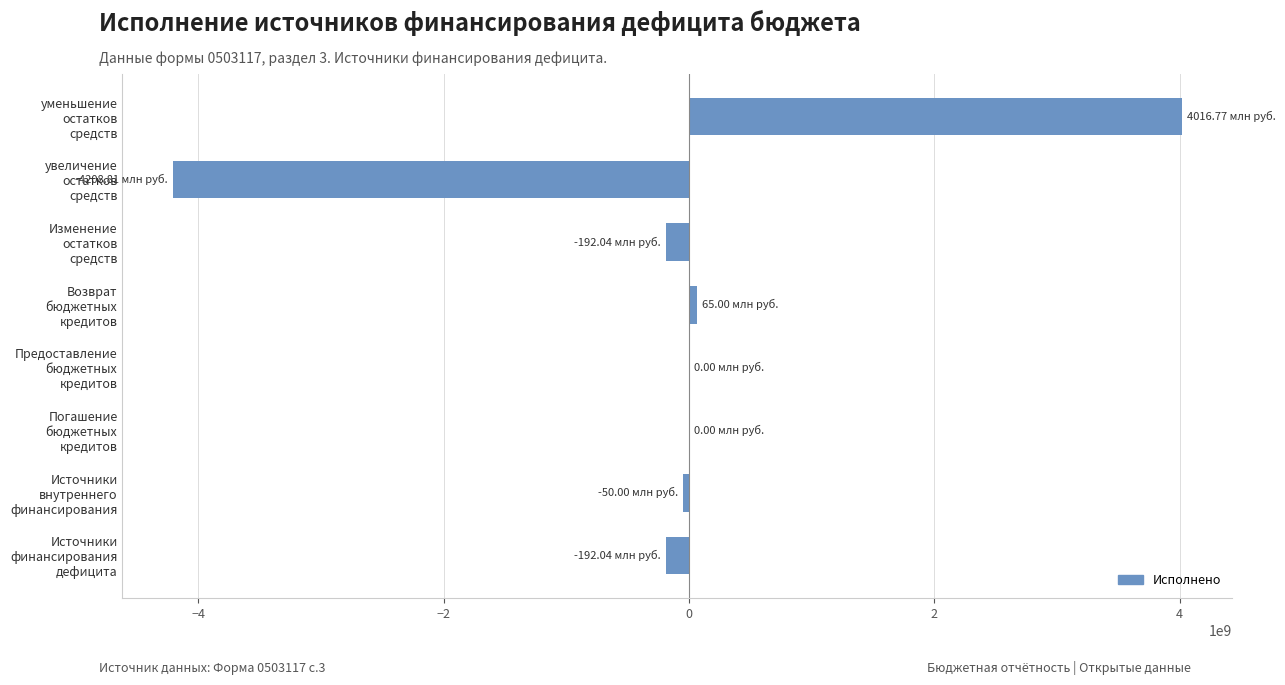

What is the sum of all values?

-561119929.0